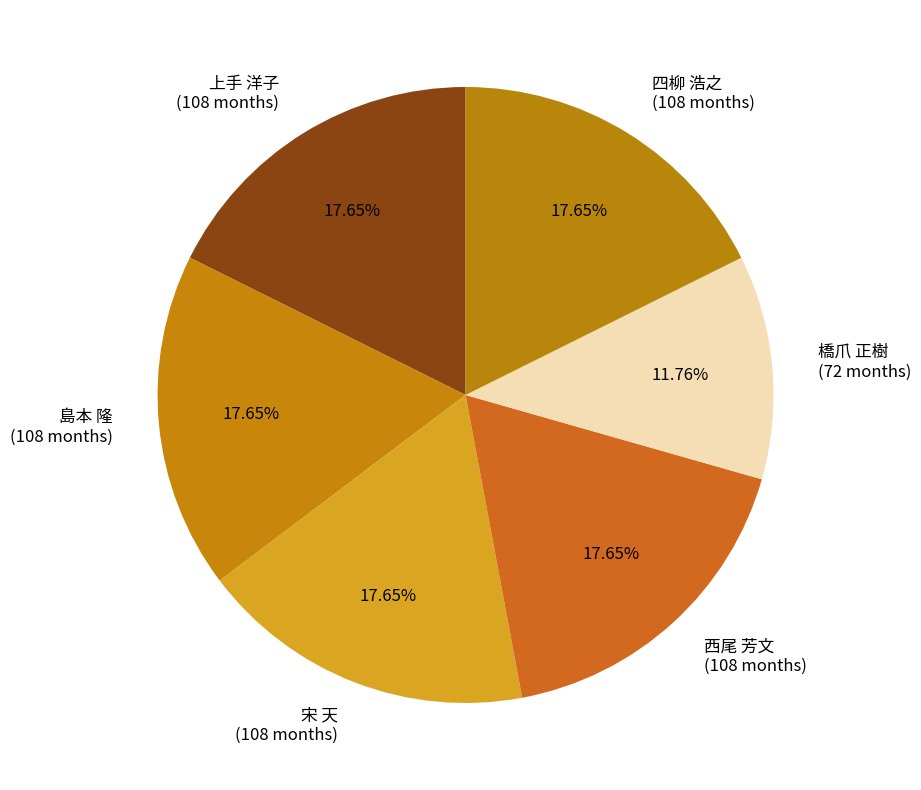

What percentage is the 島本 隆 slice, to the nearest percent?

18%